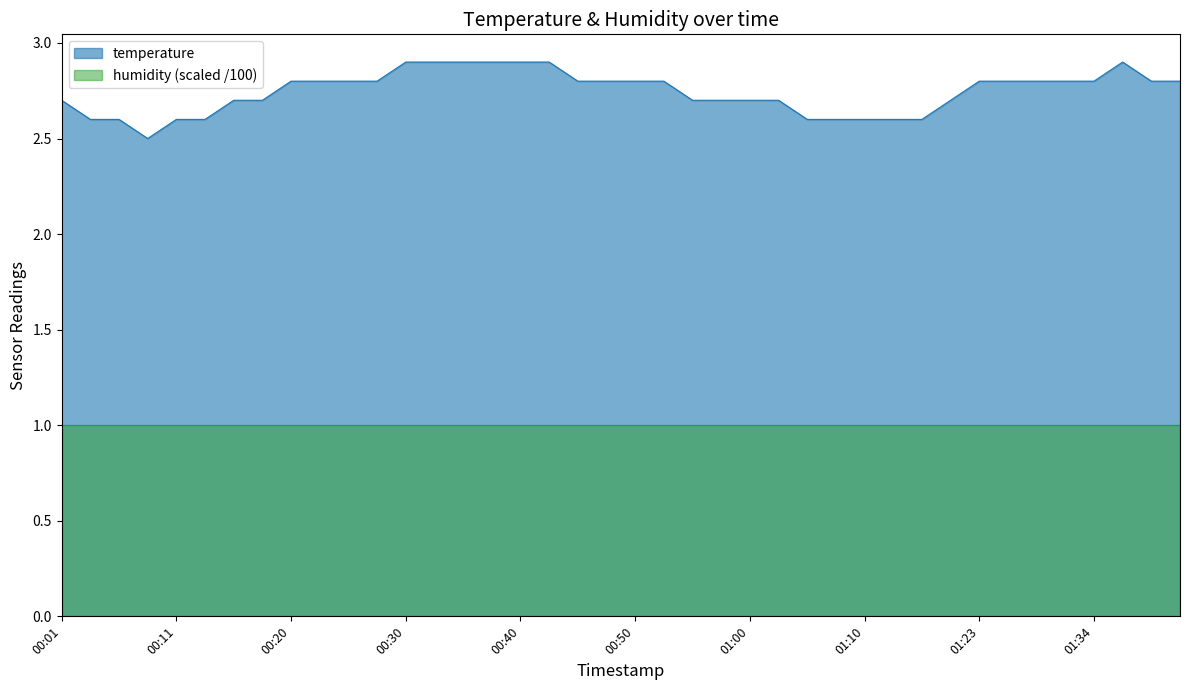

List the labels in order of value, smallest first.

00:08, 00:03, 00:06, 00:11, 00:13, 01:05, 01:07, 01:10, 01:12, 01:15, 00:01, 00:15, 00:18, 00:55, 00:58, 01:00, 01:02, 01:17, 00:20, 00:23, 00:25, 00:28, 00:45, 00:48, 00:50, 00:53, 01:23, 01:26, 01:28, 01:31, 01:34, 01:38, 01:41, 00:30, 00:33, 00:35, 00:37, 00:40, 00:42, 01:36